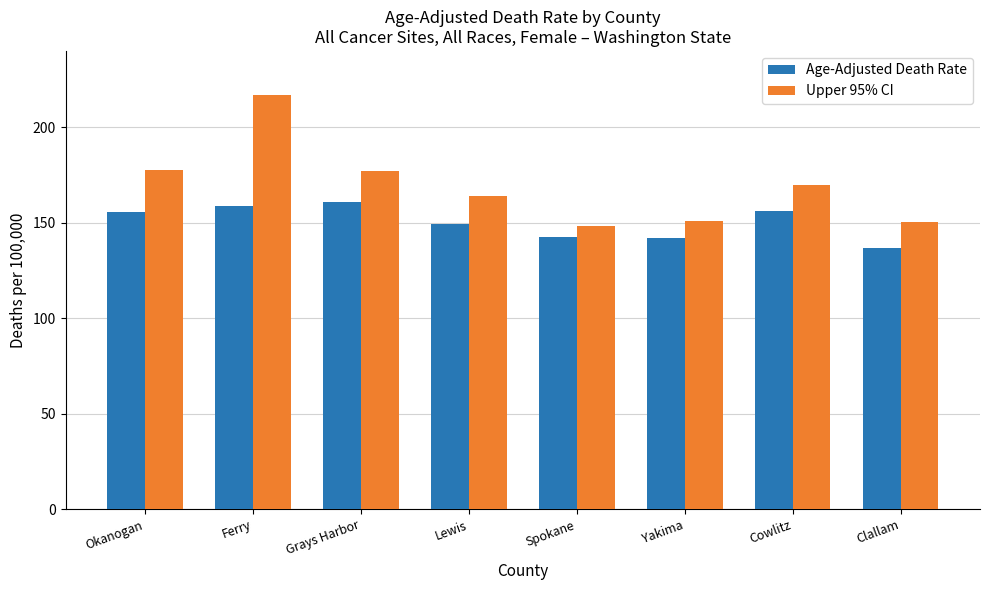

What is the value of the Age-Adjusted Death Rate bar at the 4th from the left?

149.5